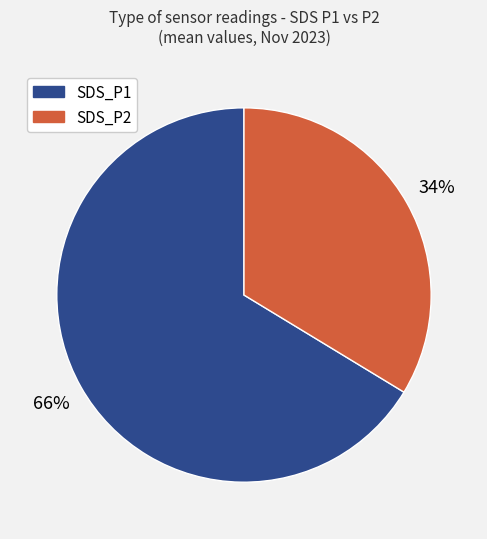

To the nearest percent, what is the average slice percentage?

50%